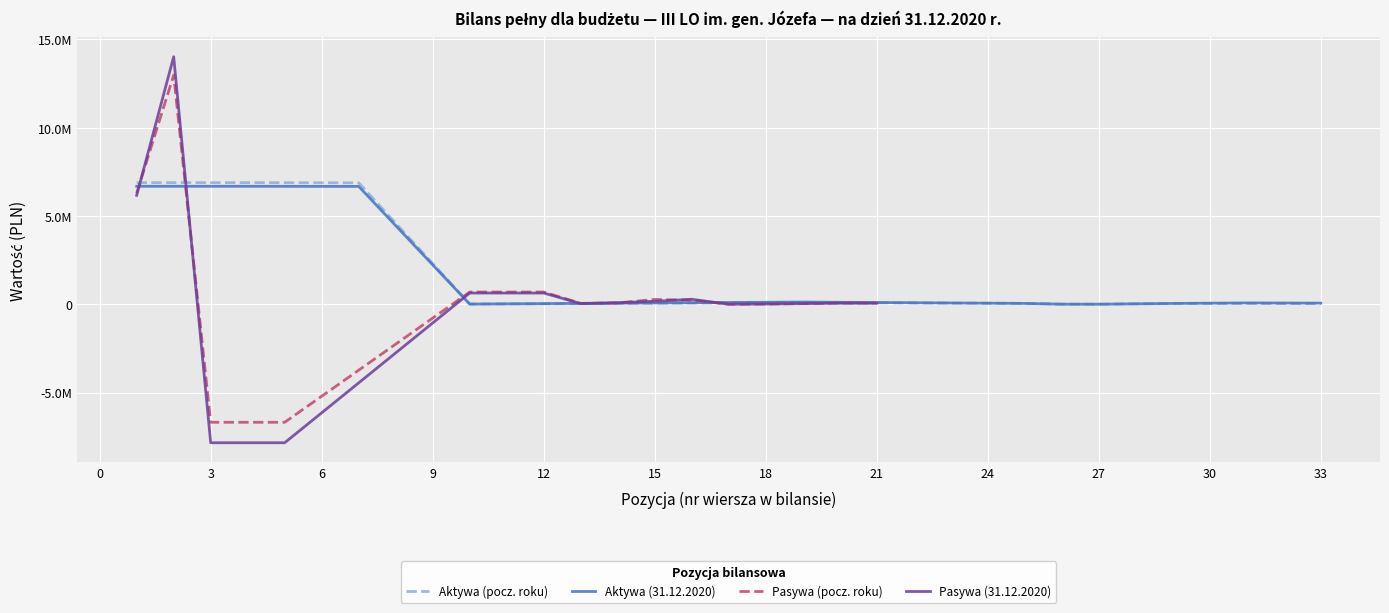

How many lines are shown in the chart?

4